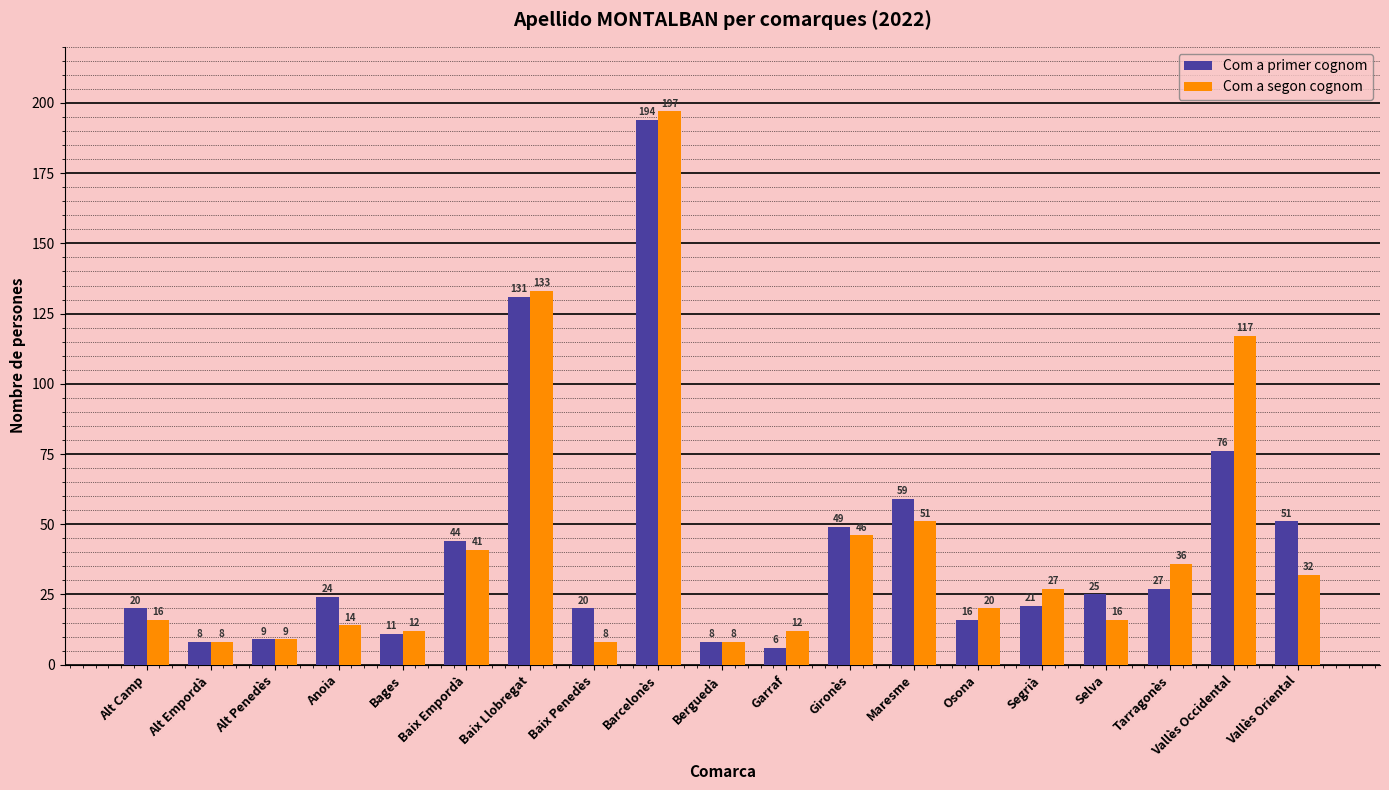

What are all the series names shown in the legend?

Com a primer cognom, Com a segon cognom